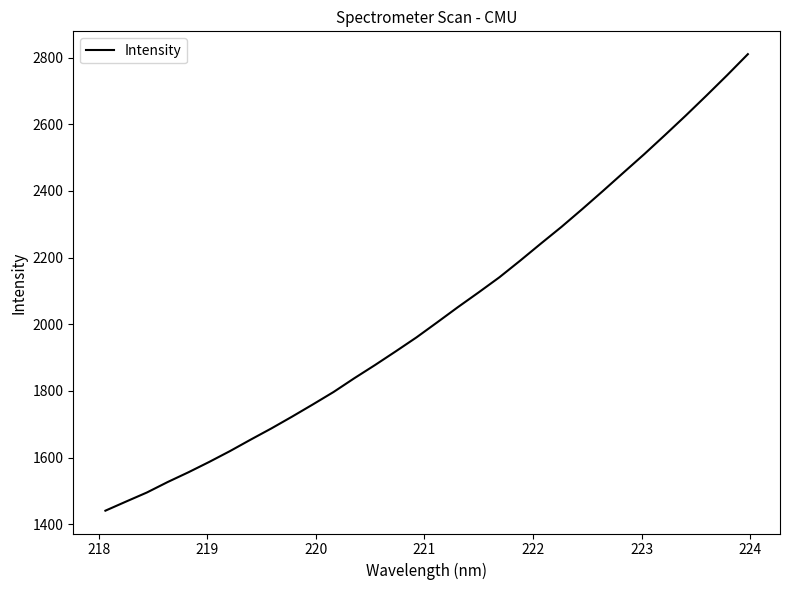

What is the minimum value shown in the chart?

1440.7